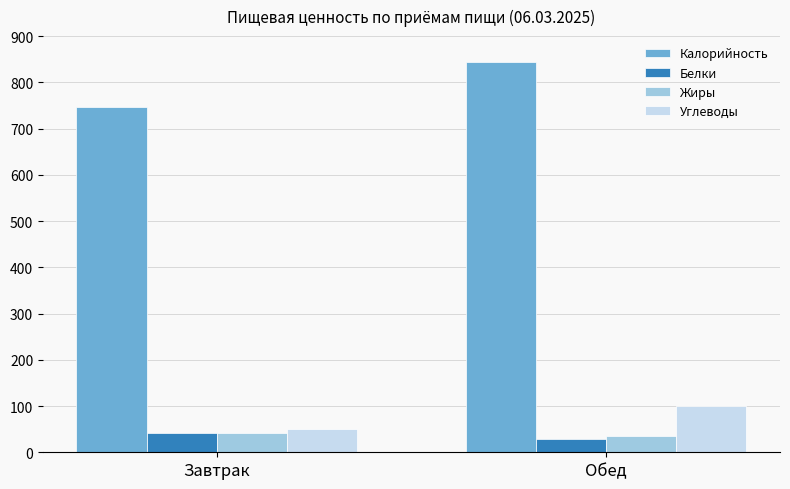

The Углеводы series shows 23.8 at Обед. True or false?

False